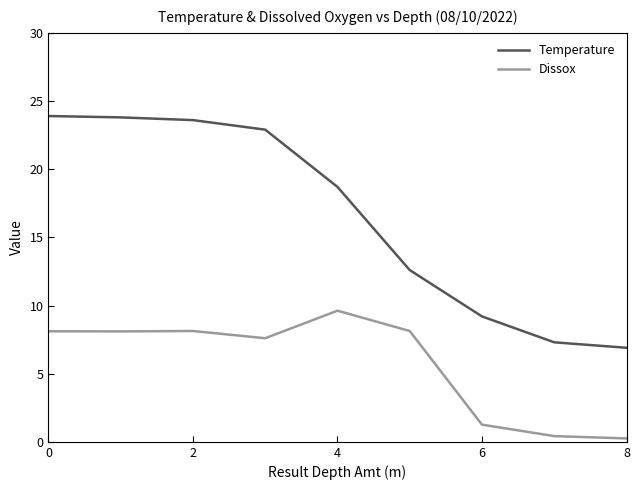

True or false: Dissox and Temperature intersect in this chart.

False